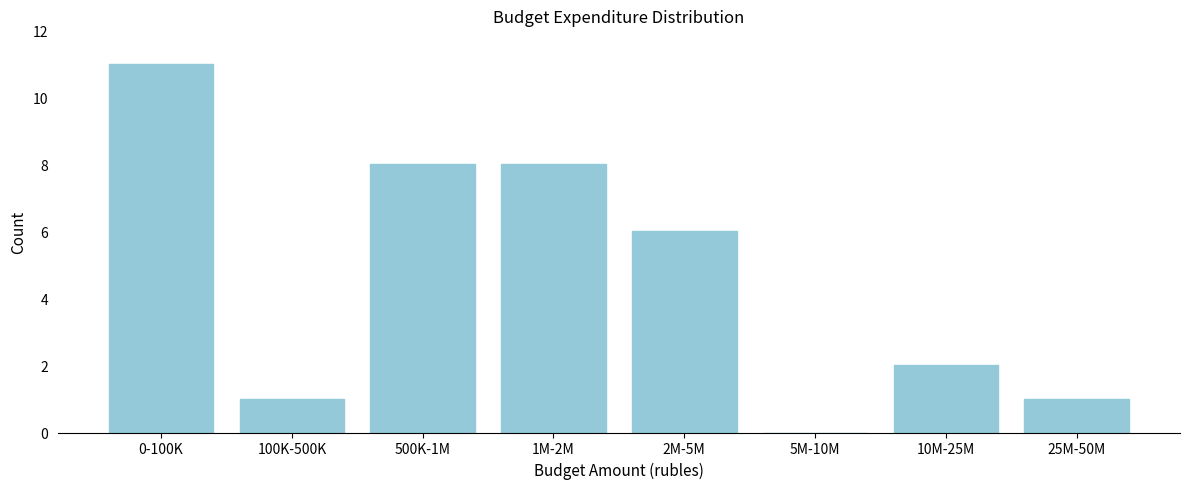

Reading right to left, extract all data points from this chart.

25M-50M=1	10M-25M=2	5M-10M=0	2M-5M=6	1M-2M=8	500K-1M=8	100K-500K=1	0-100K=11